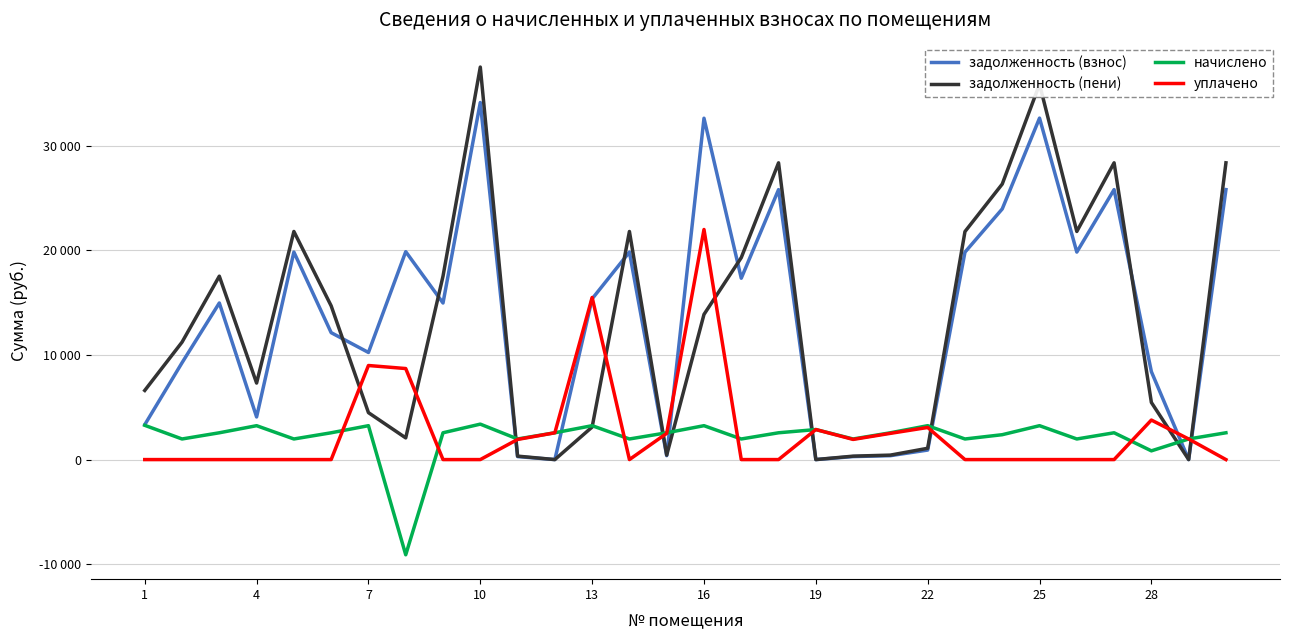

In начислено, how many points are higher than both neighbors (excluding endpoints)?

9